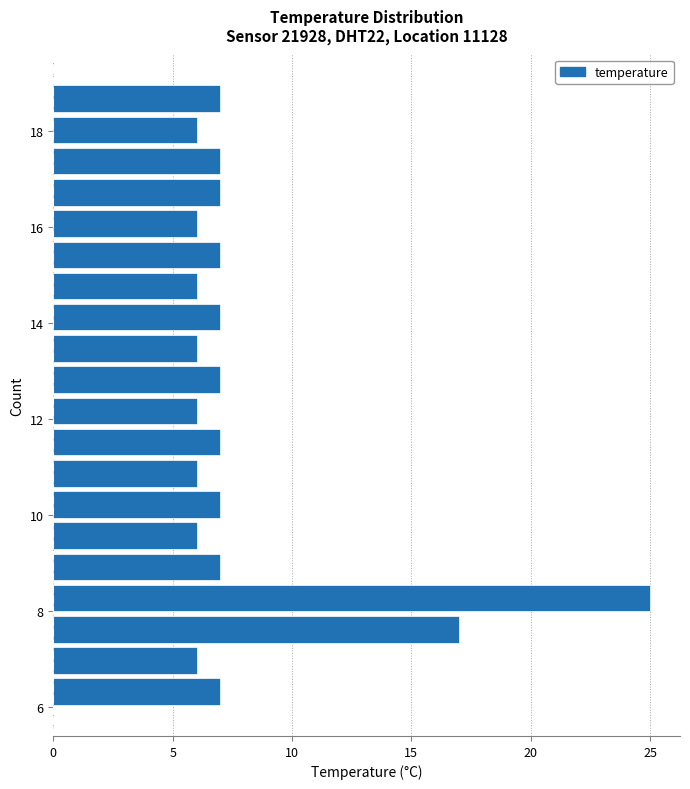

Read against the y-axis, roughly where is the centre of the longest bar?

8.2